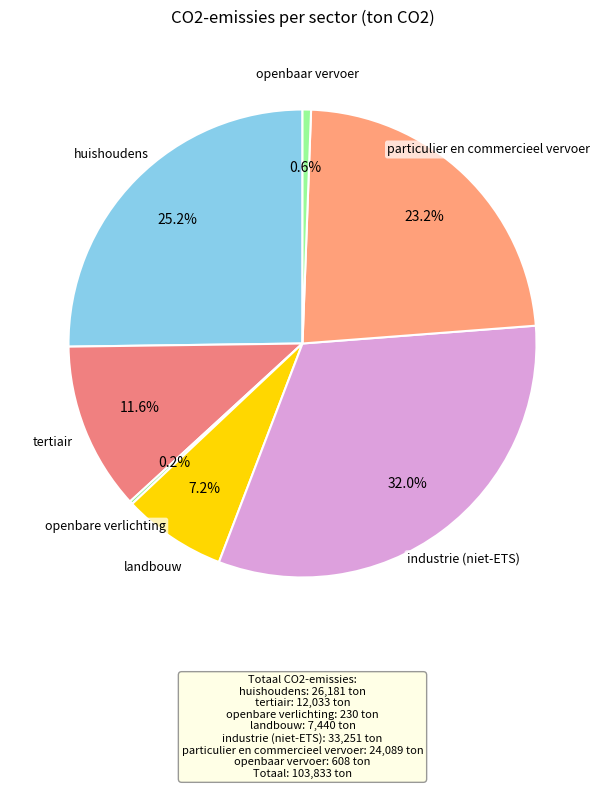

Does any single category account for the majority?

No